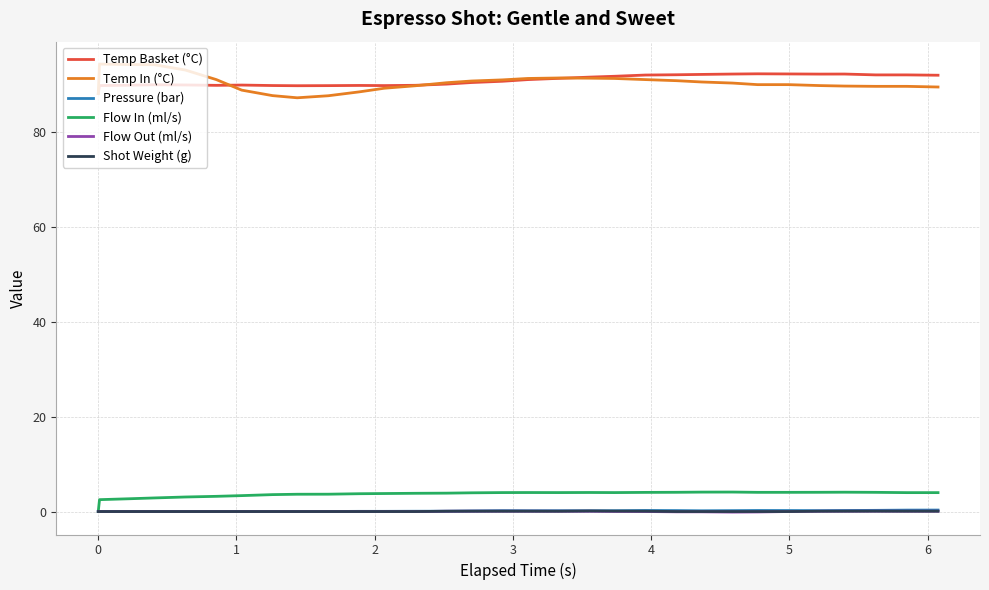

True or false: Pressure (bar) and Temp Basket (°C) intersect in this chart.

False